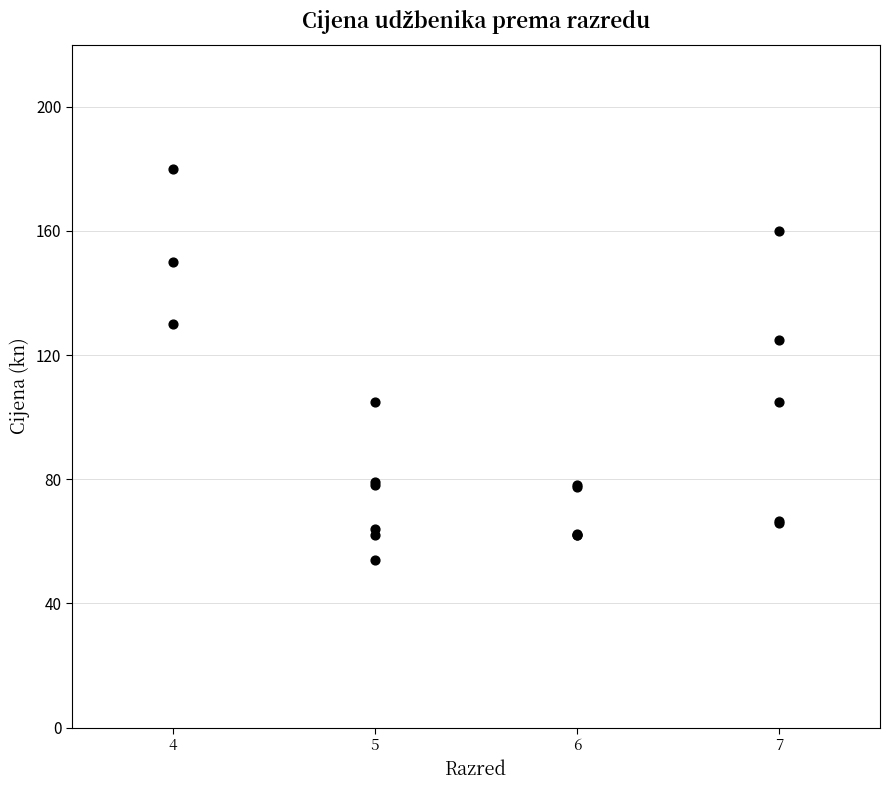

What Y value in the scatter plot is closest to 117?

125.0